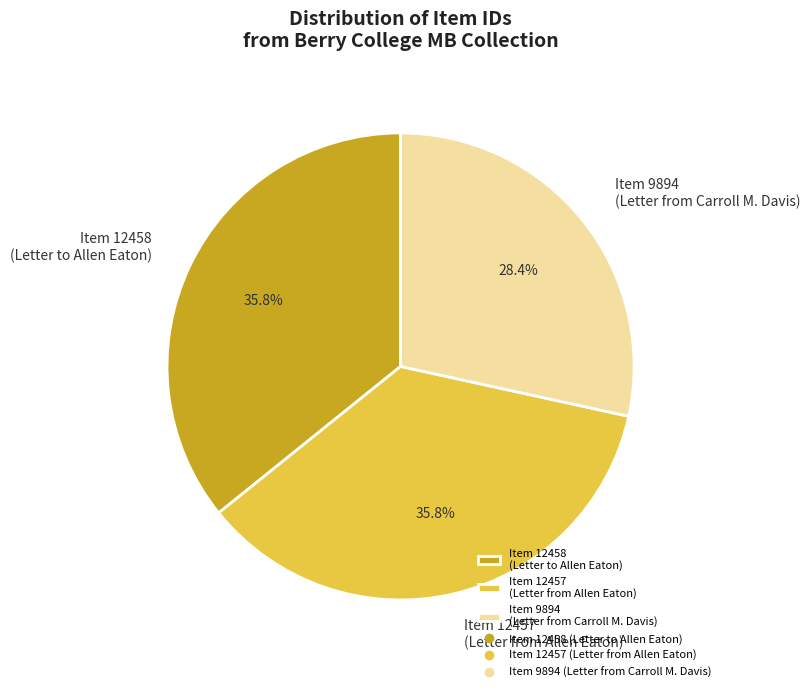

What is the ratio of the value at Item 12457 (Letter from Allen Eaton) to the value at Item 9894 (Letter from Carroll M. Davis)?

1.3